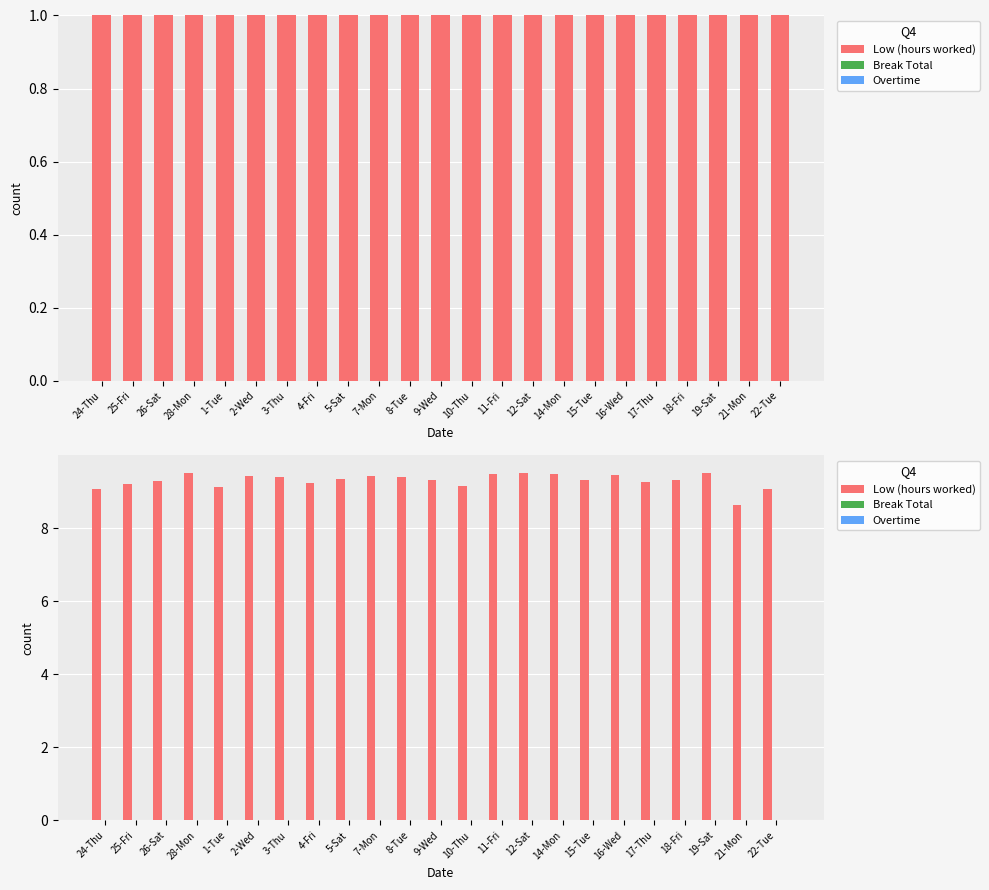

What is the greatest value displayed?

9.5